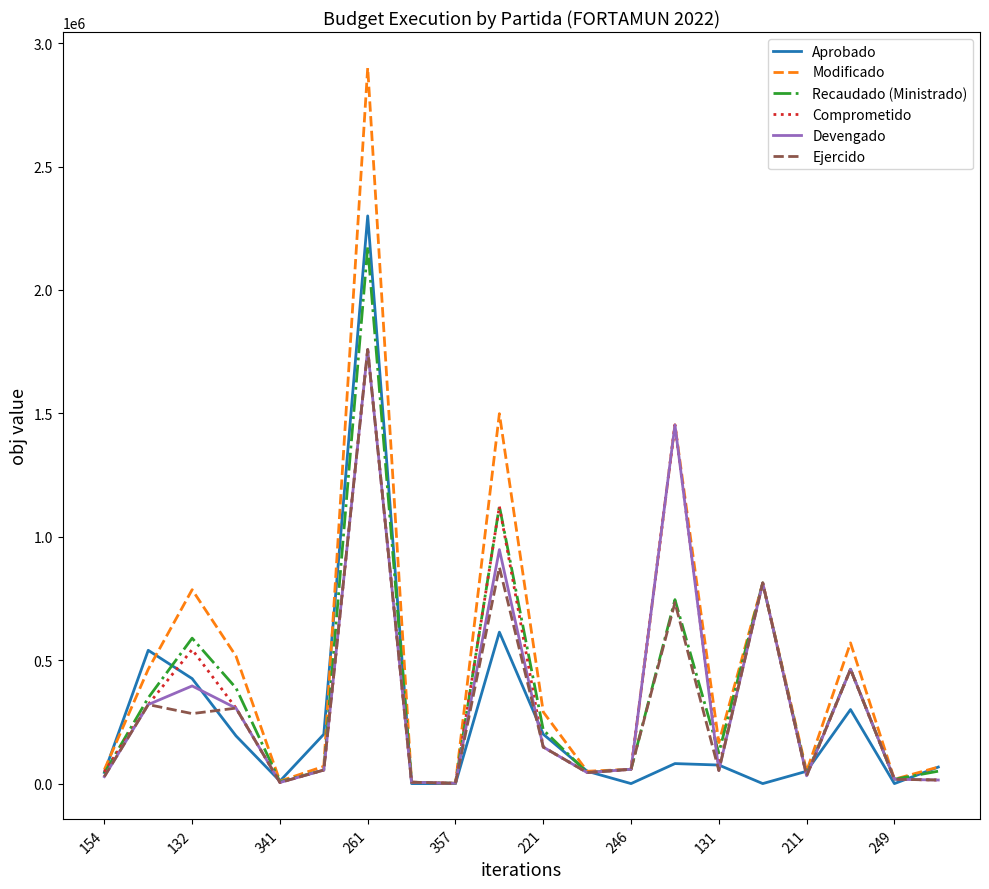

Which series has the largest range (max minus min)?

Modificado